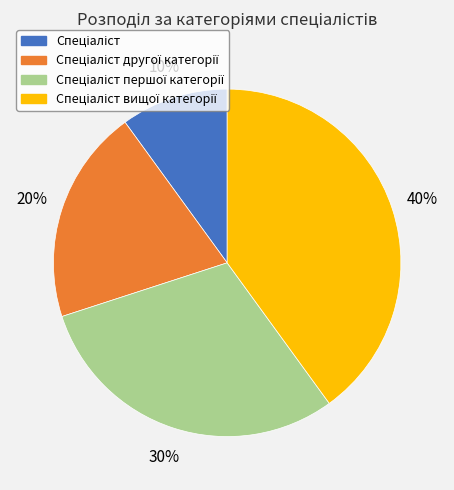

Is there a majority slice in this chart?

No